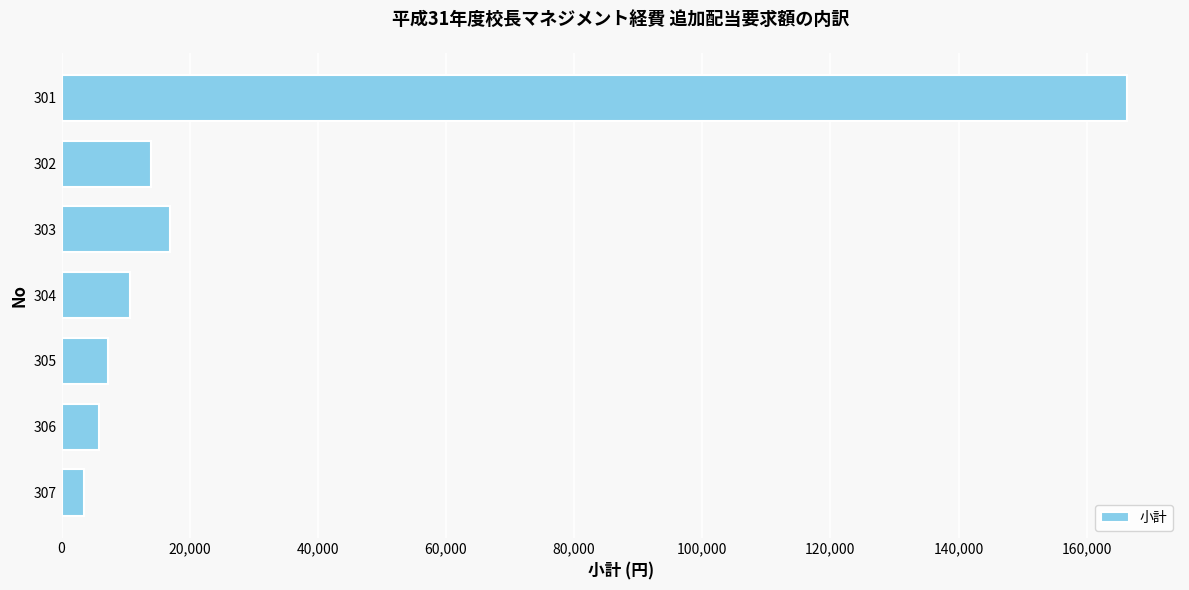

The value at 303 is 16980. True or false?

True